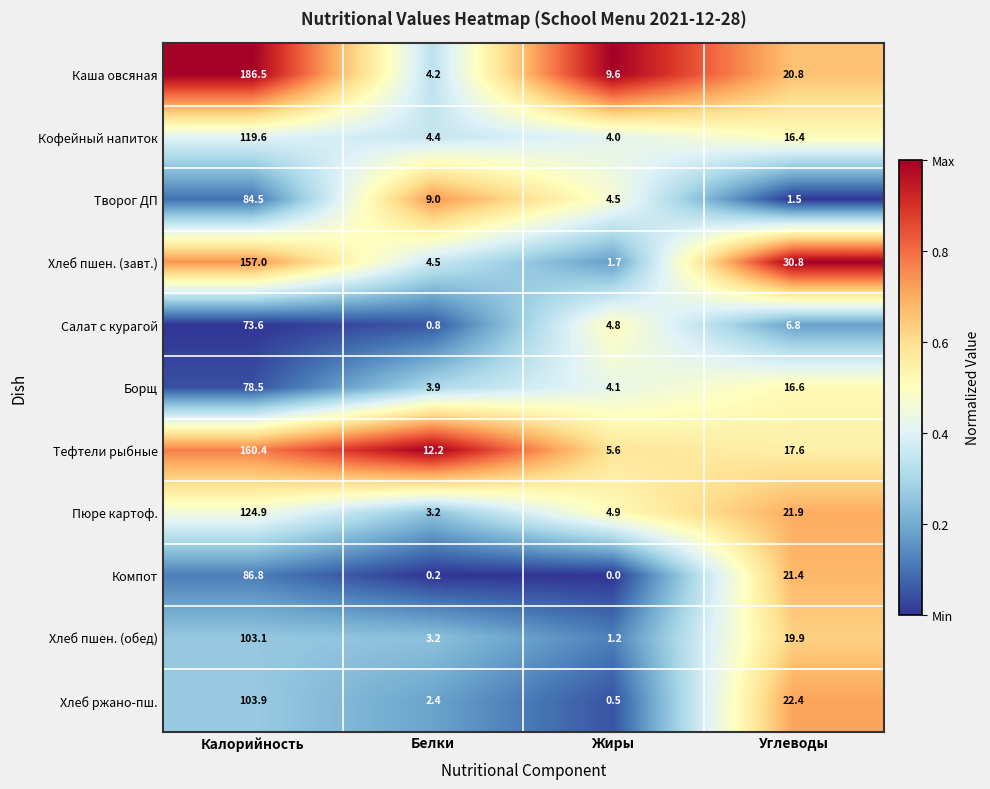

What is the sum of all Тефтели рыбные values?

195.8